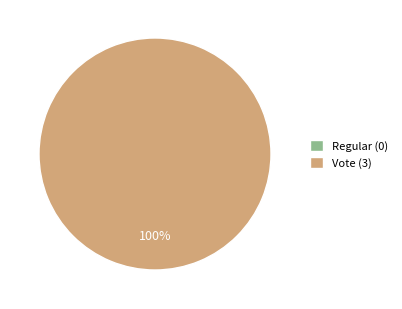

Count the number of slices in the pie.

2